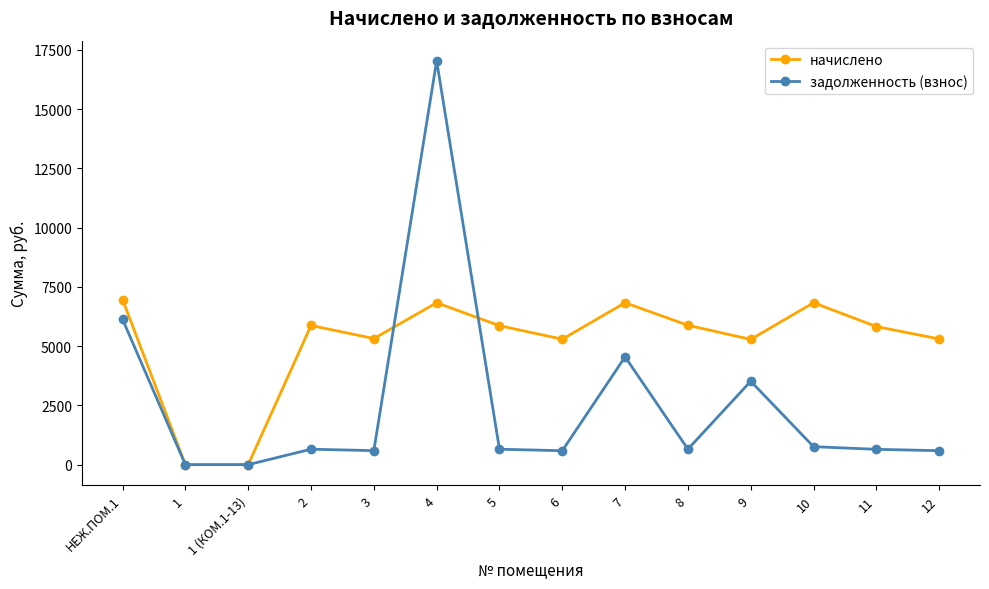

What is the value of the начислено point at the 9th from the left?

6831.0